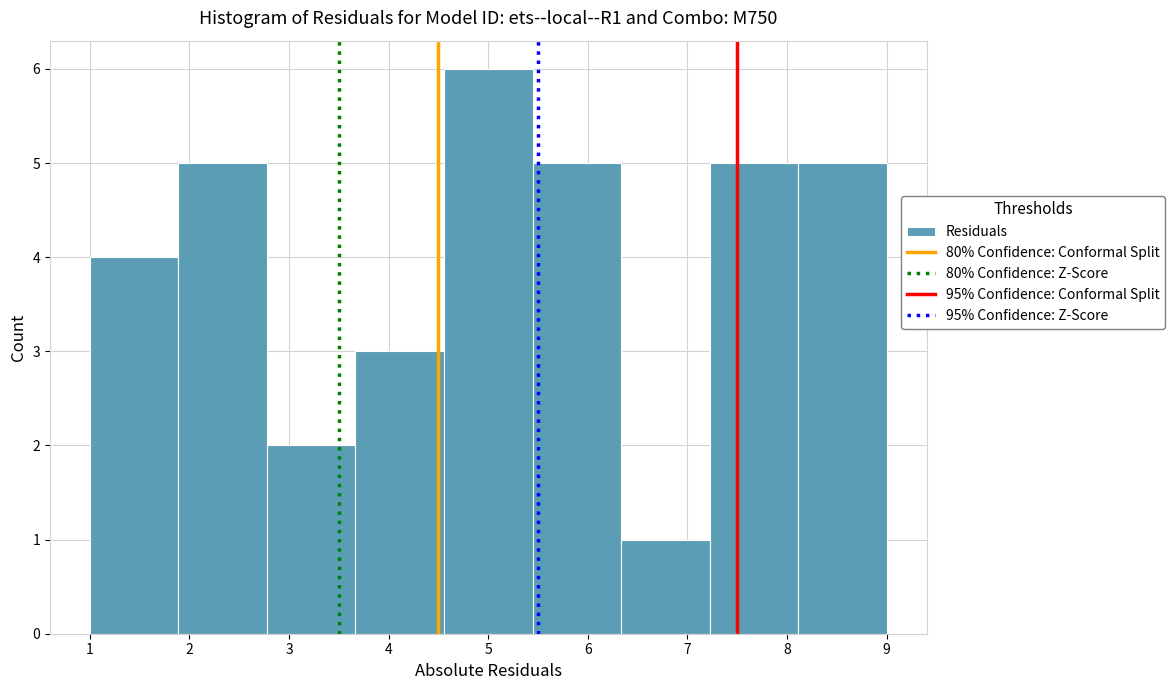

Which range on the x-axis has the tallest bar?

4.6 to 5.4